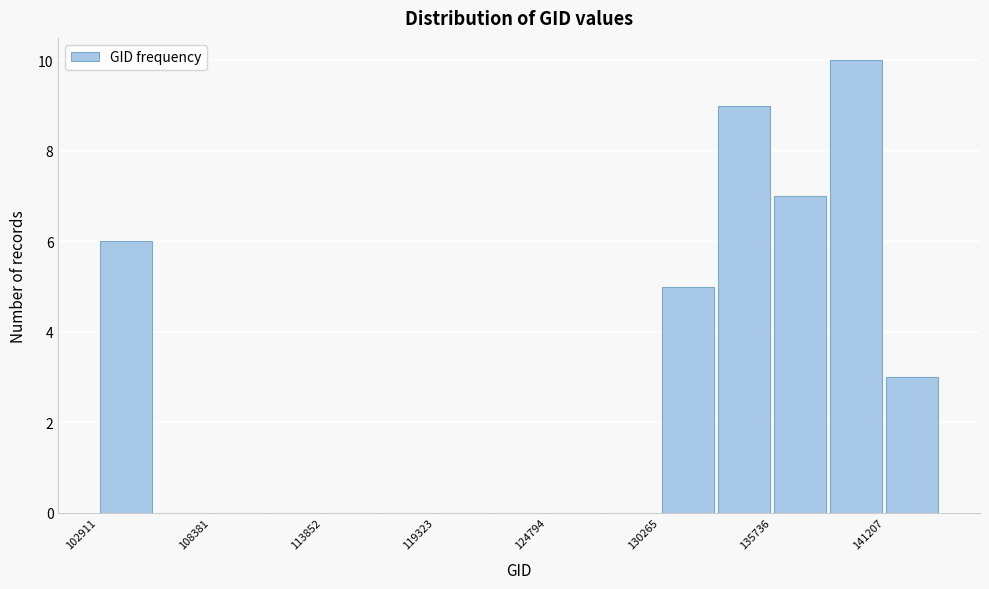

Read against the x-axis, roughly where is the centre of the tallest bar?

140000